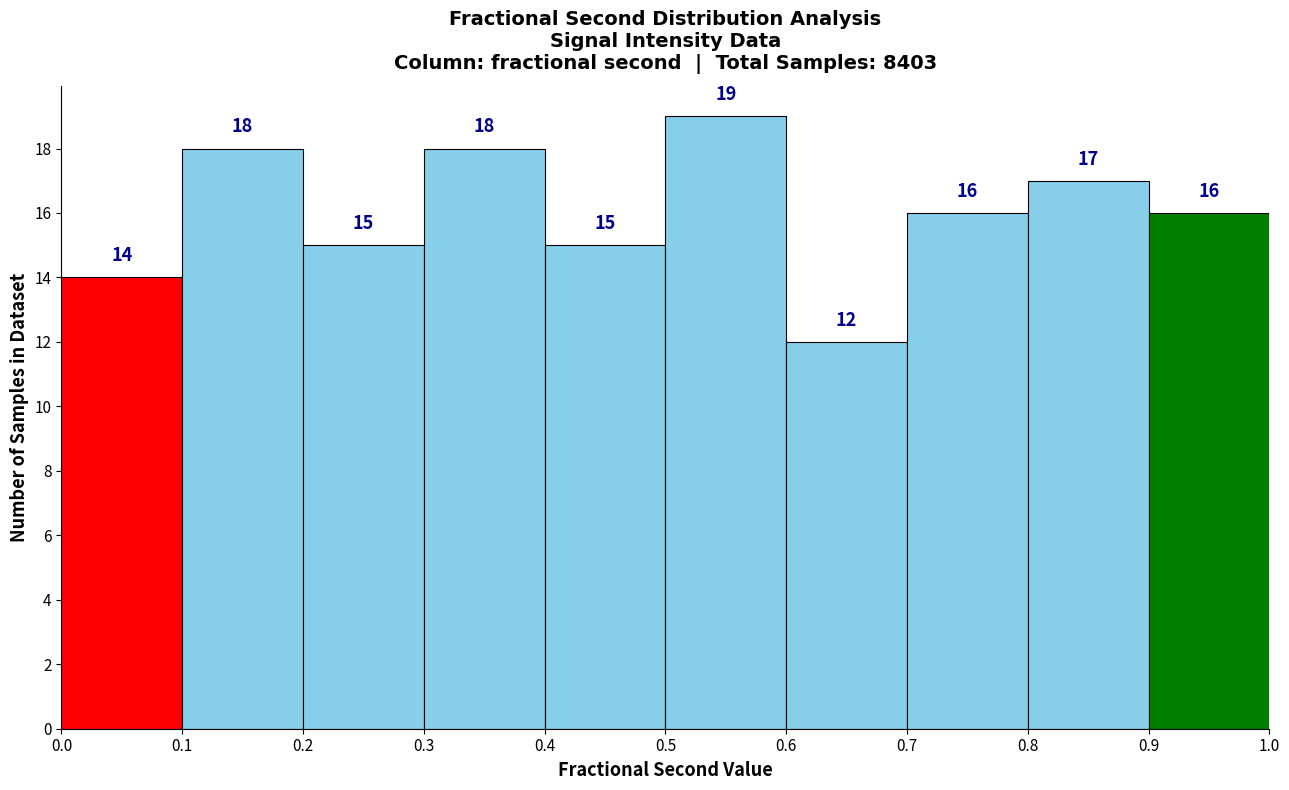

Over which range of the x-axis is the bar tallest?

0.5 to 0.6